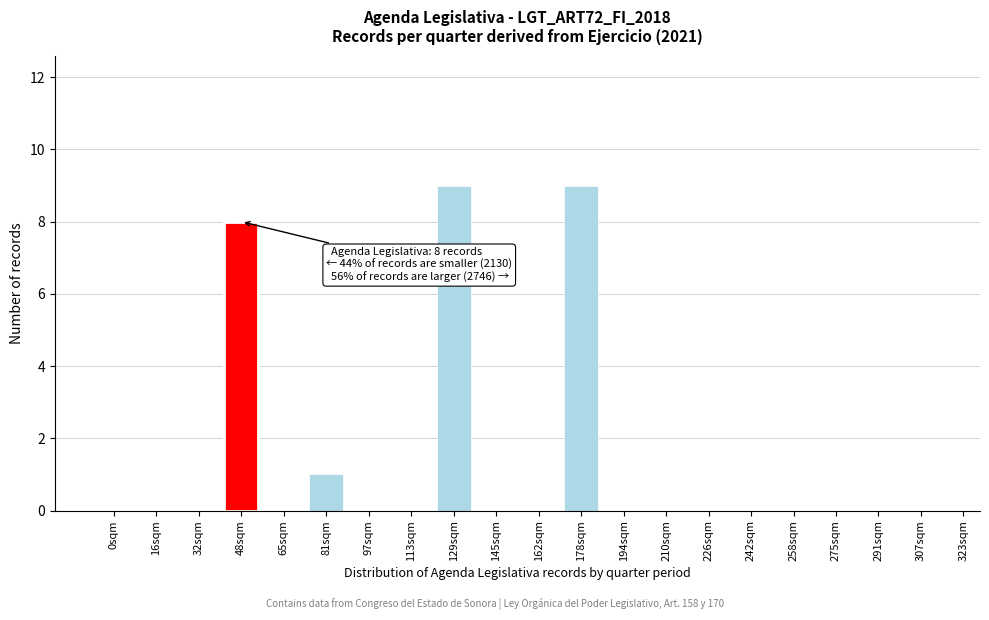

Reading left to right, extract all data points from this chart.

0sqm=0	16sqm=0	32sqm=0	48sqm=8	65sqm=0	81sqm=1	97sqm=0	113sqm=0	129sqm=9	145sqm=0	162sqm=0	178sqm=9	194sqm=0	210sqm=0	226sqm=0	242sqm=0	258sqm=0	275sqm=0	291sqm=0	307sqm=0